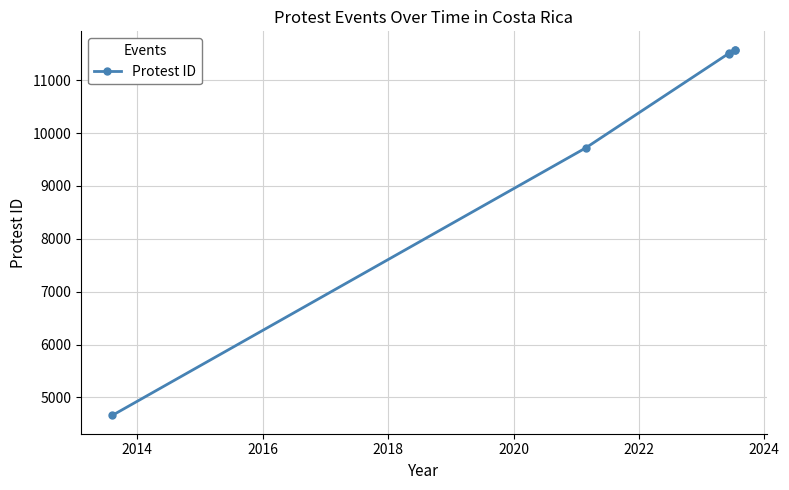

What is the value of the 2nd point from the left?

9718